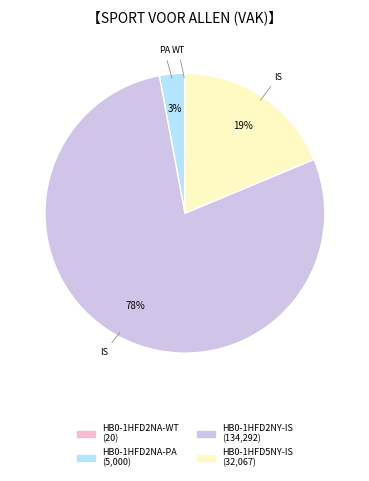

Is there any slice that represents more than half of the pie?

Yes